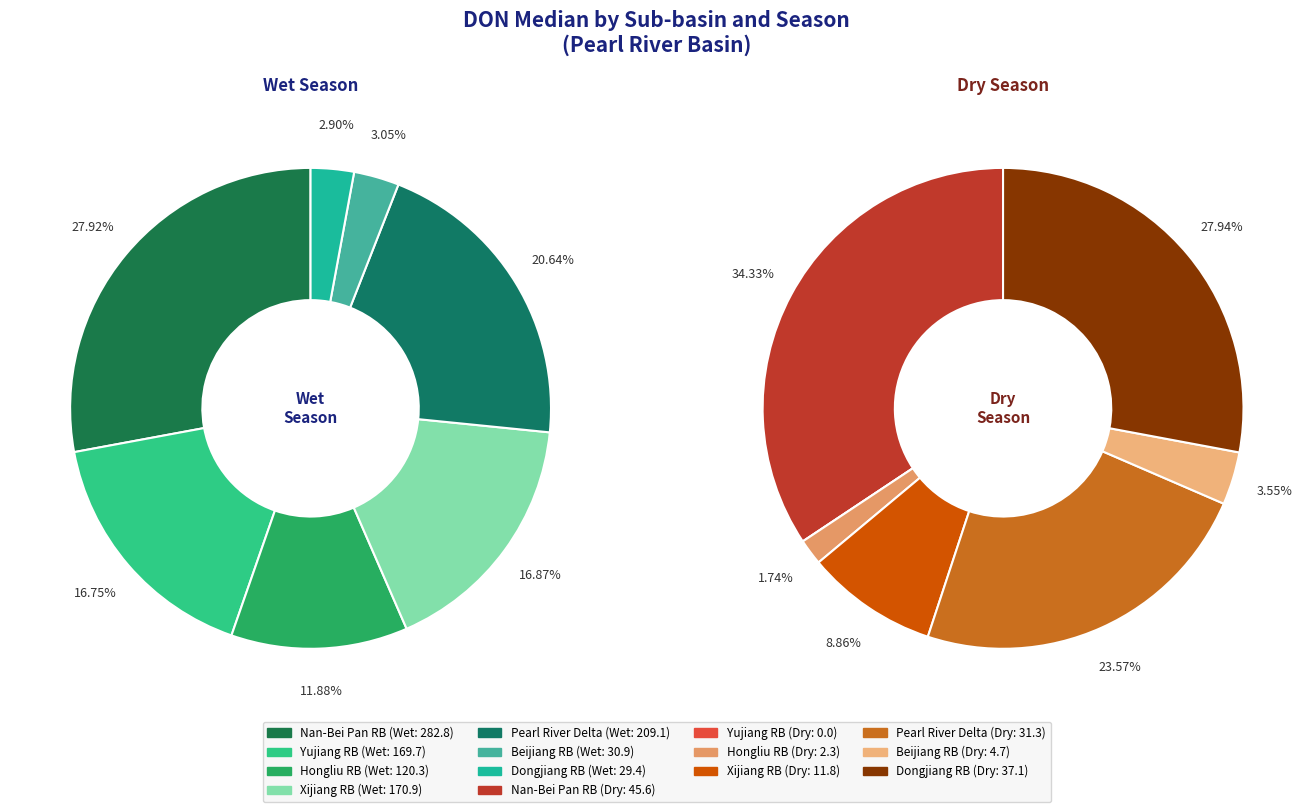

Which slice is the smallest?

Yujiang RB